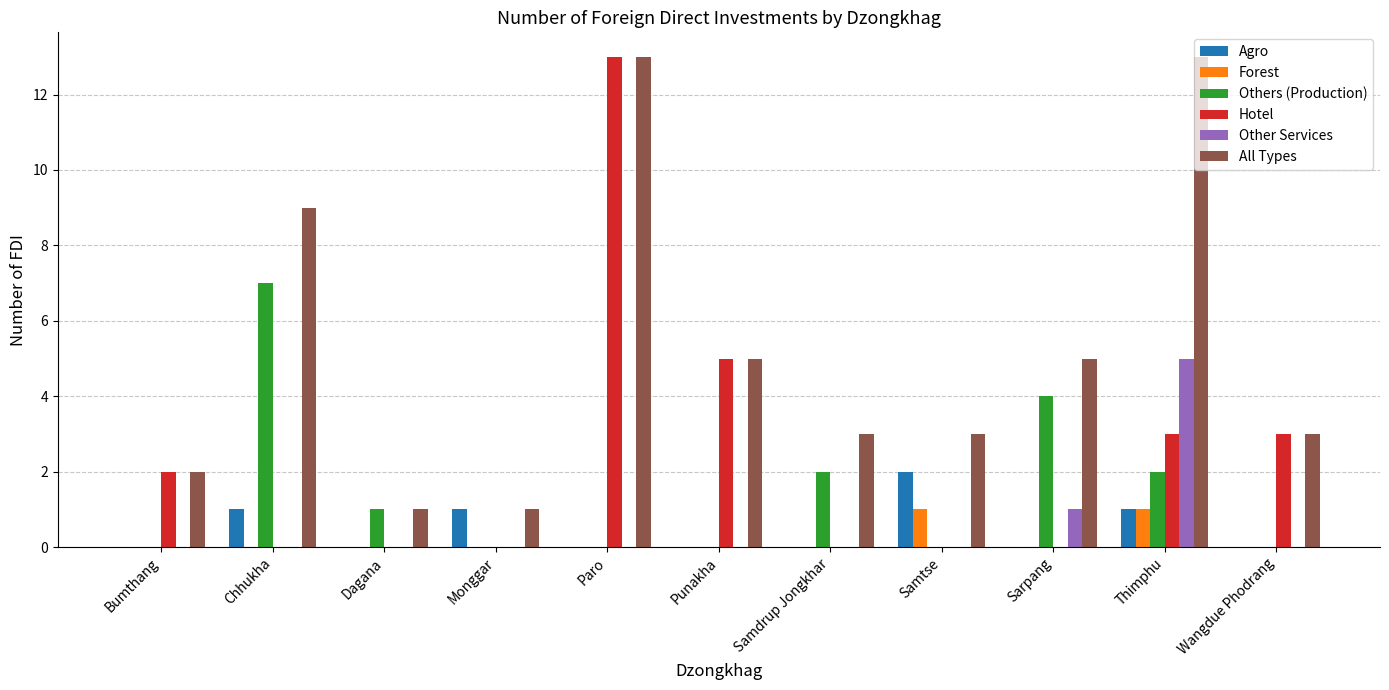

Reading right to left, what are all the values shown in this chart?

Agro: 0	1	0	2	0	0	0	1	0	1	0
Forest: 0	1	0	1	0	0	0	0	0	0	0
Others (Production): 0	2	4	0	2	0	0	0	1	7	0
Hotel: 3	3	0	0	0	5	13	0	0	0	2
Other Services: 0	5	1	0	0	0	0	0	0	0	0
All Types: 3	13	5	3	3	5	13	1	1	9	2